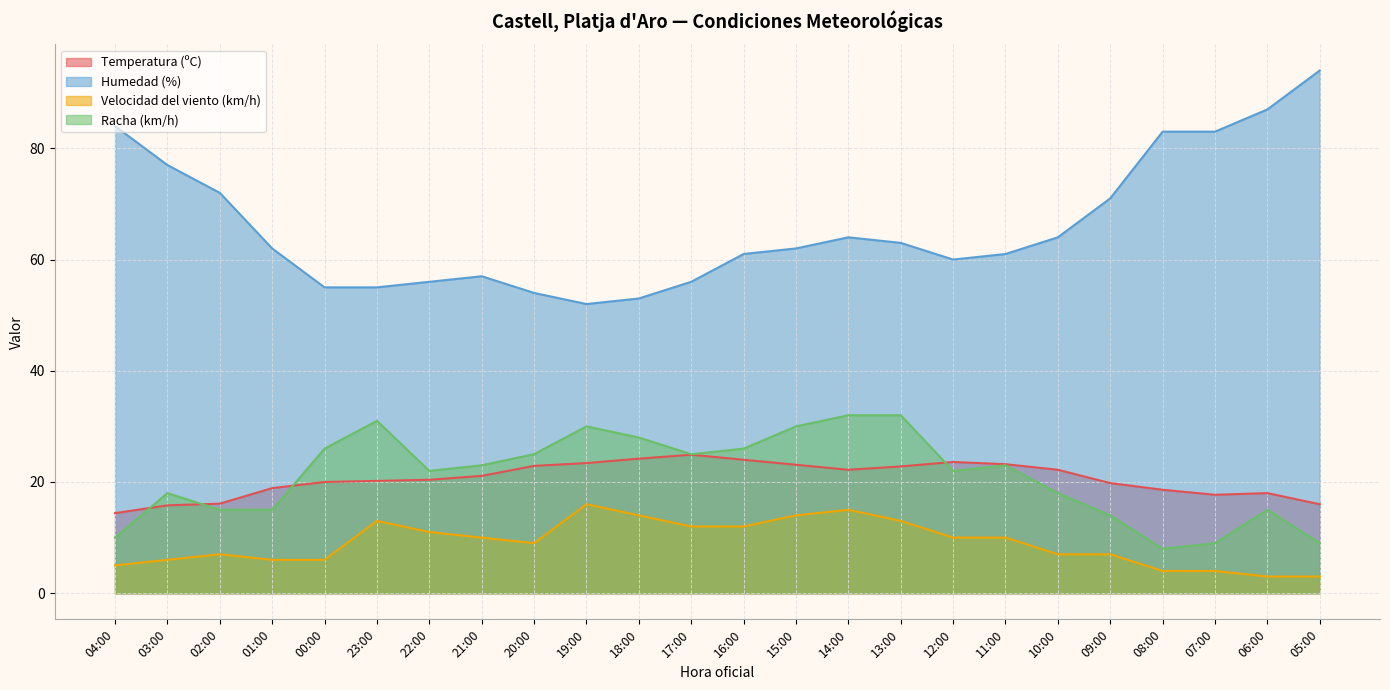

True or false: Humedad (%) and Racha (km/h) intersect in this chart.

False